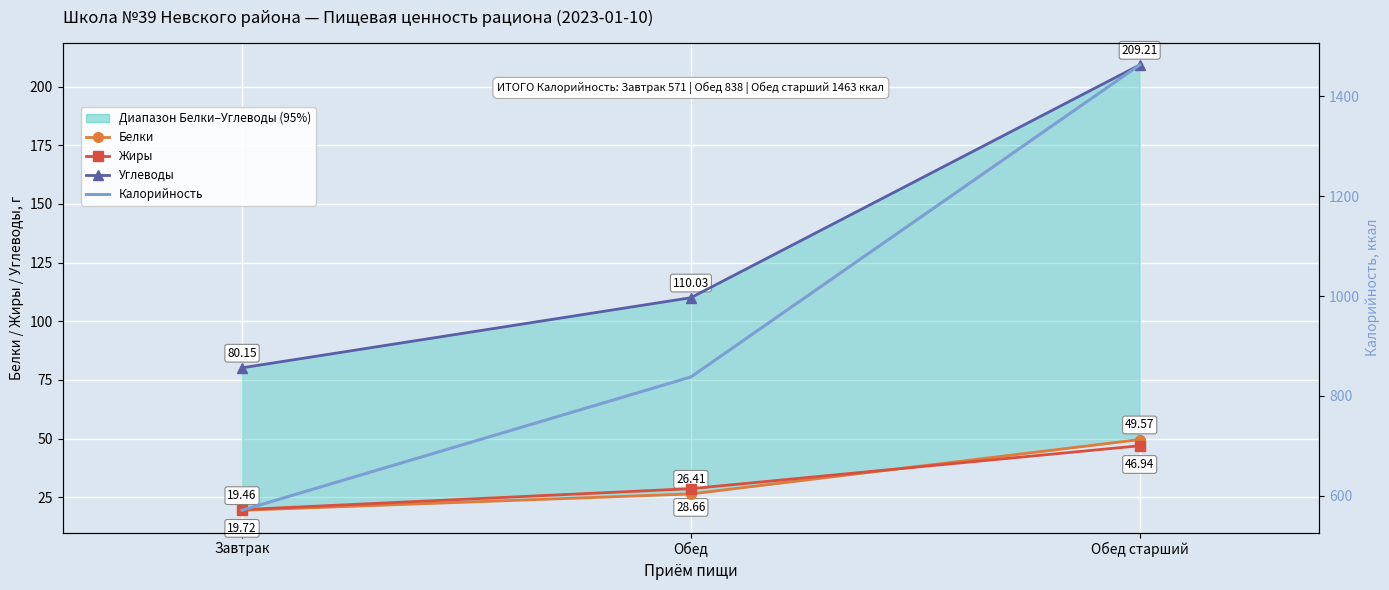

How many Калорийность values are between 571 and 1463?

3